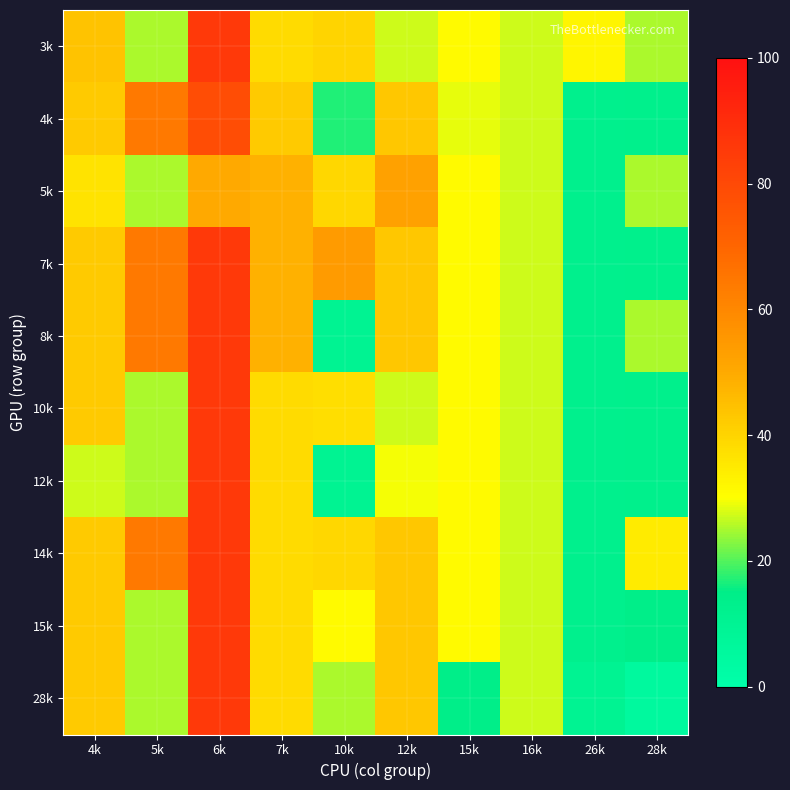

Reading left to right, transcribe all the data shown in this chart.

3k: 4k=43.8	5k=25.0	6k=85.7	7k=38.5	10k=40.0	12k=27.1	15k=31.1	16k=27.1	26k=32.4	28k=25.3
4k: 4k=42.4	5k=64.3	6k=78.9	7k=42.4	10k=17.0	12k=43.0	15k=28.7	16k=27.1	26k=12.6	28k=13.2
5k: 4k=36.5	5k=25.0	6k=50.0	7k=48.3	10k=39.3	12k=52.4	15k=31.1	16k=27.1	26k=12.6	28k=25.3
7k: 4k=42.4	5k=64.3	6k=85.7	7k=48.3	10k=54.2	12k=43.0	15k=31.1	16k=27.1	26k=12.6	28k=13.2
8k: 4k=42.4	5k=64.3	6k=85.7	7k=48.3	10k=10.4	12k=43.0	15k=31.1	16k=27.1	26k=12.6	28k=25.3
10k: 4k=42.4	5k=25.0	6k=85.7	7k=38.5	10k=37.6	12k=27.2	15k=31.1	16k=27.1	26k=12.6	28k=13.2
12k: 4k=27.1	5k=25.0	6k=85.7	7k=38.5	10k=10.4	12k=29.6	15k=31.1	16k=27.1	26k=12.6	28k=13.2
14k: 4k=42.4	5k=64.3	6k=85.7	7k=38.5	10k=39.3	12k=43.0	15k=31.1	16k=27.1	26k=12.6	28k=34.6
15k: 4k=42.4	5k=25.0	6k=85.7	7k=38.5	10k=31.1	12k=43.0	15k=31.1	16k=27.1	26k=12.6	28k=14.8
28k: 4k=42.4	5k=25.0	6k=85.7	7k=38.5	10k=25.3	12k=43.0	15k=14.8	16k=27.1	26k=10.6	28k=5.1